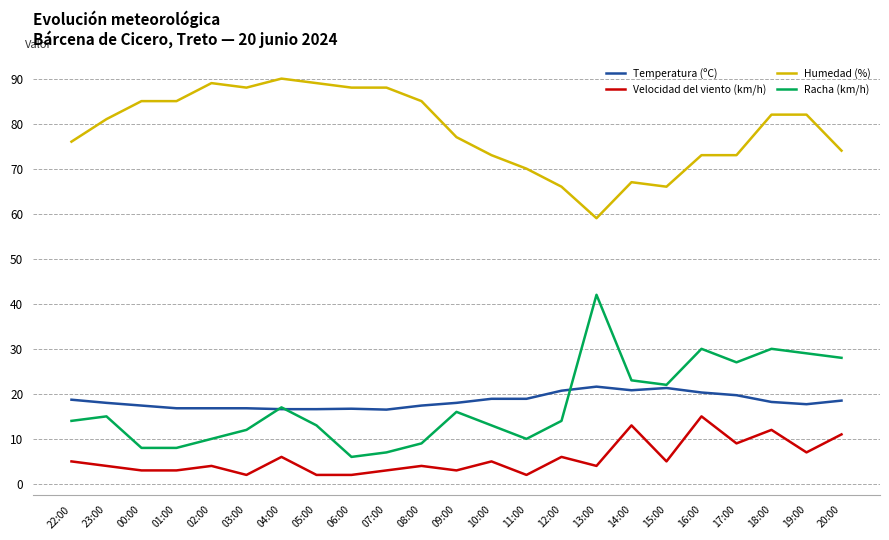

What is the lowest value of the Temperatura (ºC) series?

16.5